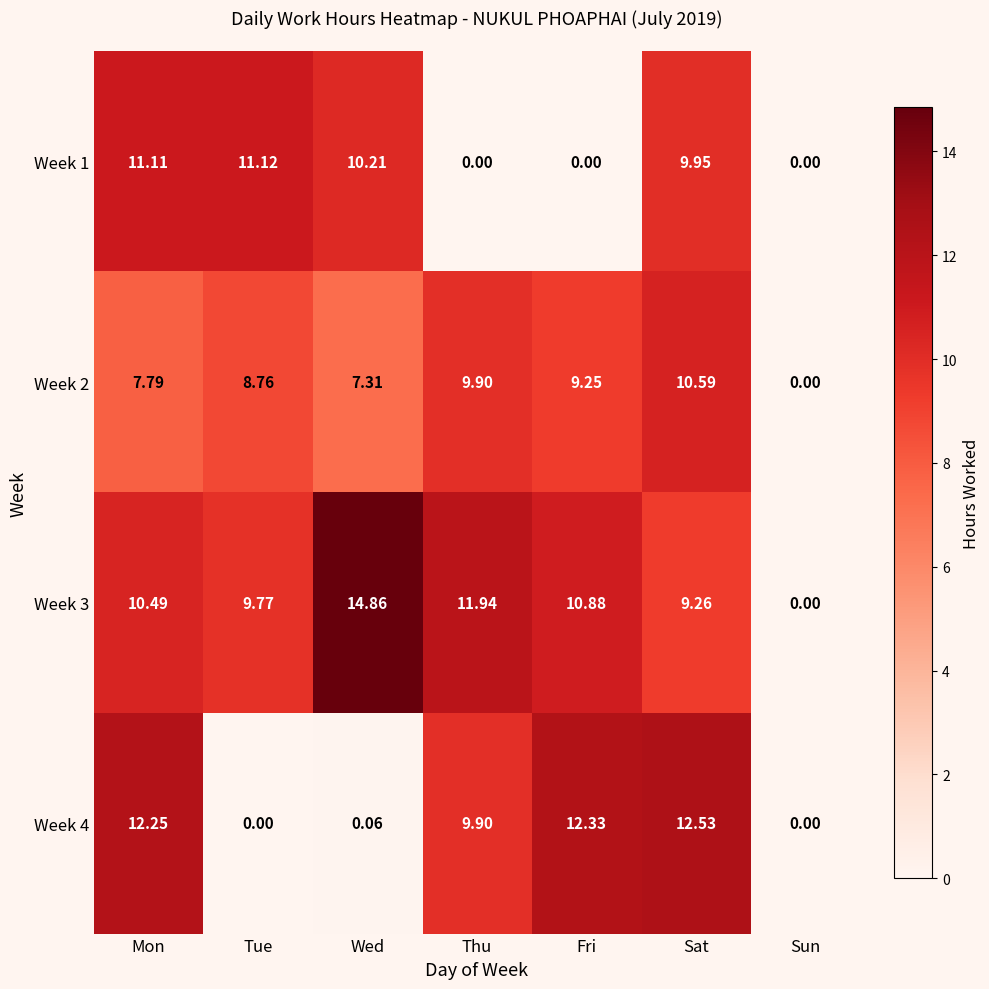

List the labels in order of Week 2 value, smallest first.

Sun, Wed, Mon, Tue, Fri, Thu, Sat